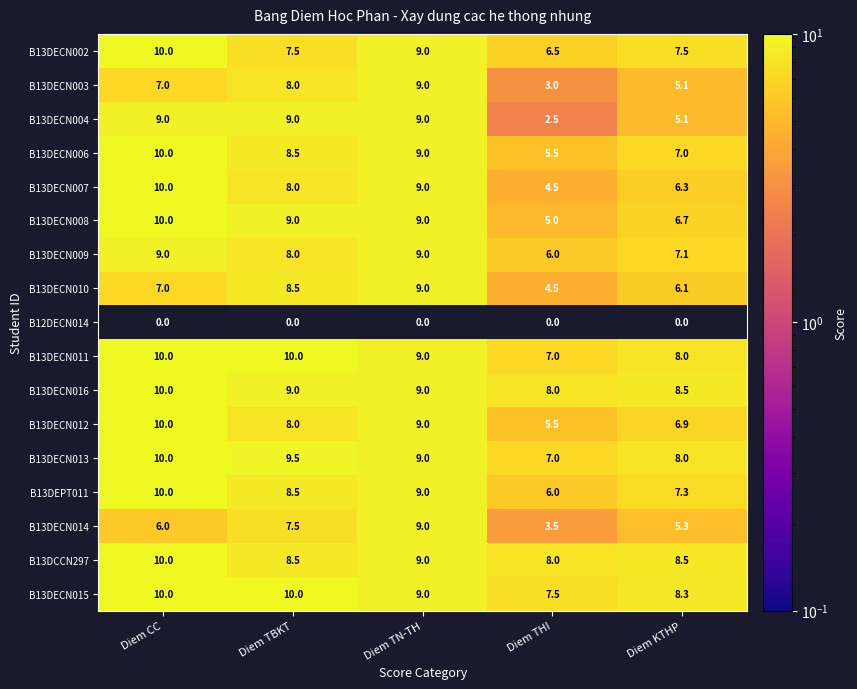

Which series has the widest spread of values?

B13DECN004